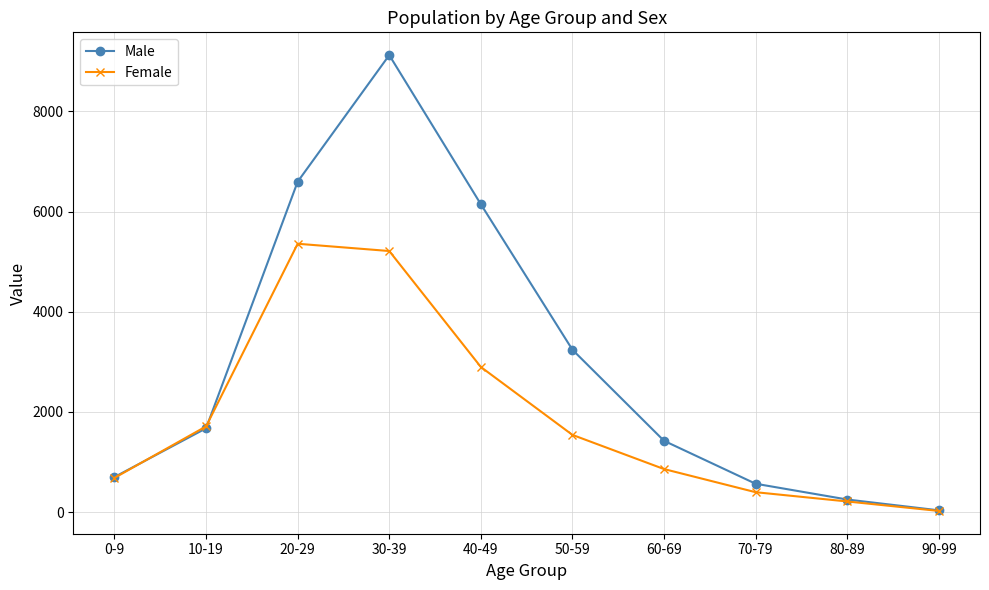

At which category is the sum across all series the highest?

30-39